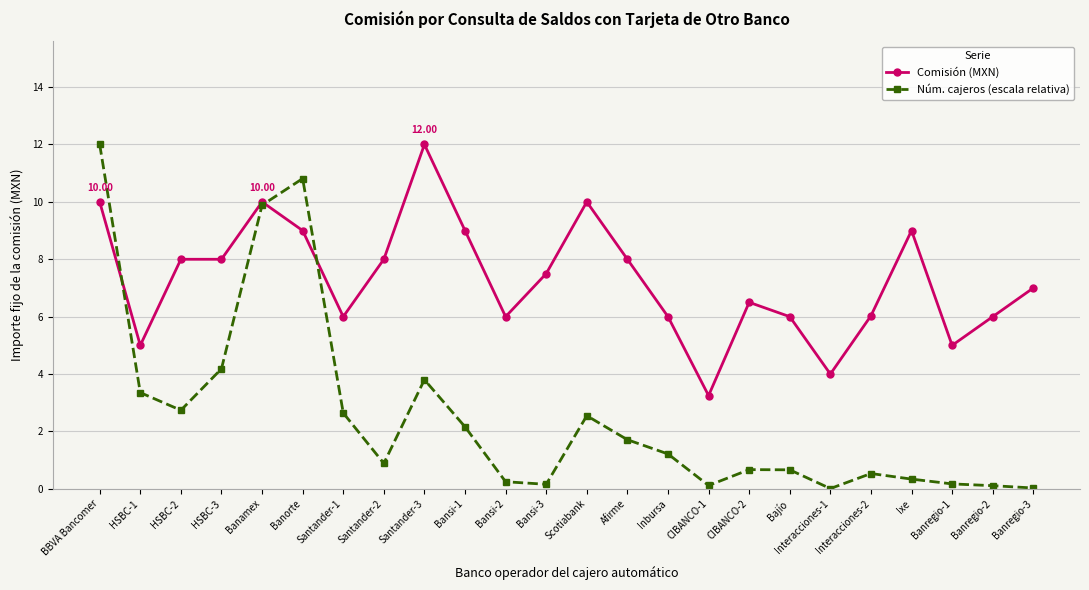

Where is the first local maximum for Núm. cajeros (escala relativa)?

Banorte